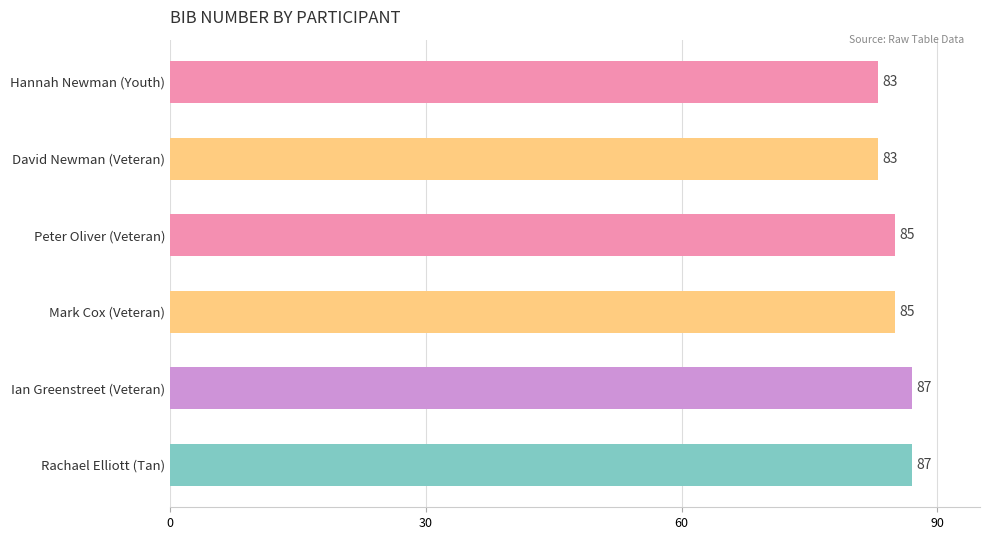

What is the difference between the values at Rachael Elliott (Tan) and Hannah Newman (Youth)?

4